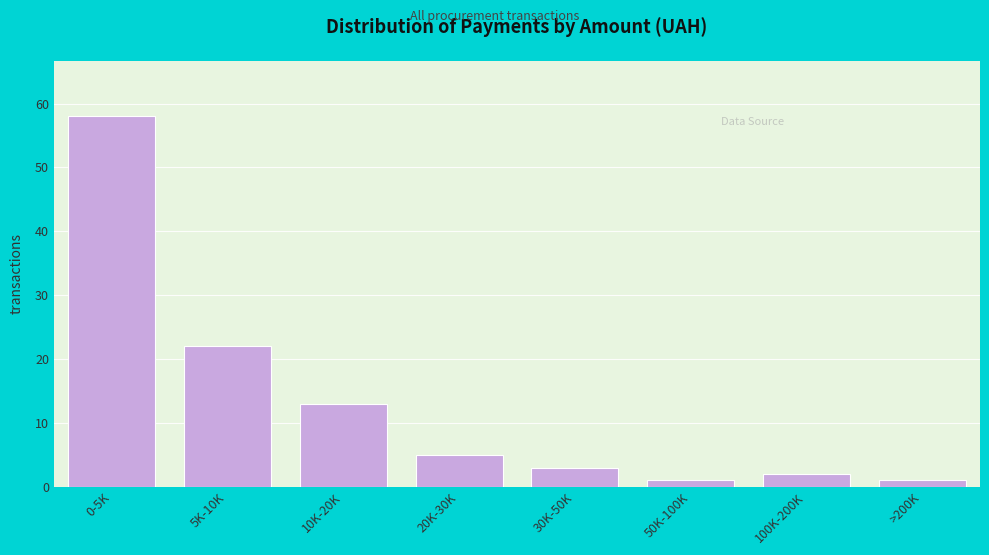

Reading left to right, list all the values displayed in this chart.

58	22	13	5	3	1	2	1